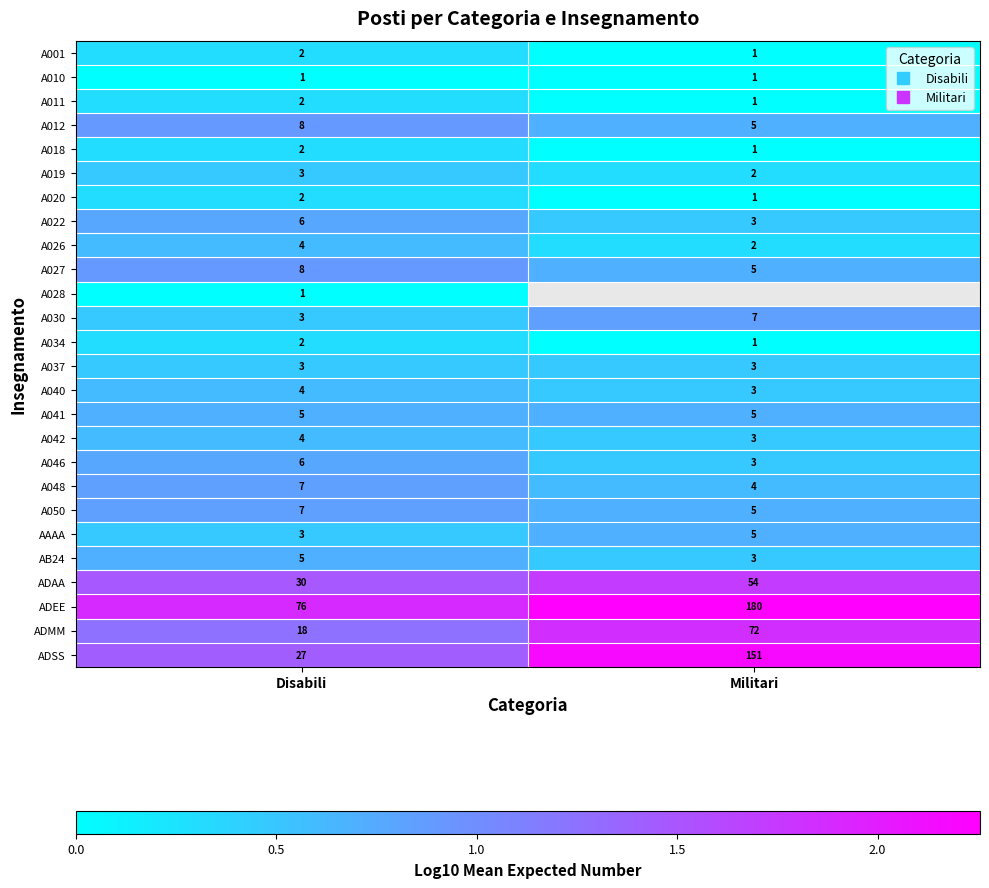

The A026 series shows 0.3 at Militari. True or false?

True